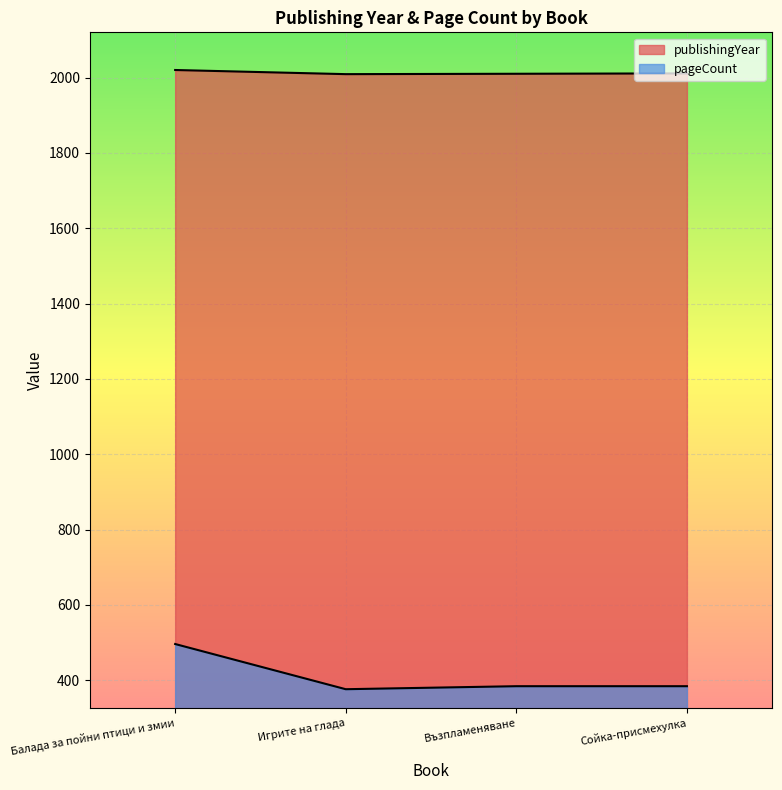

How many distinct data groups are displayed?

2